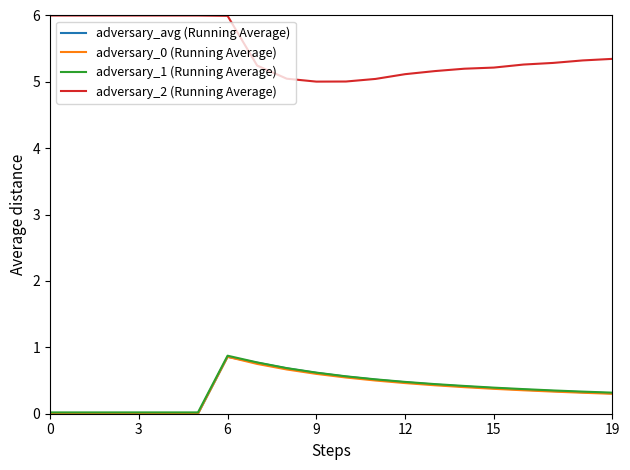

What is the maximum value for adversary_0 (Running Average)?

0.9